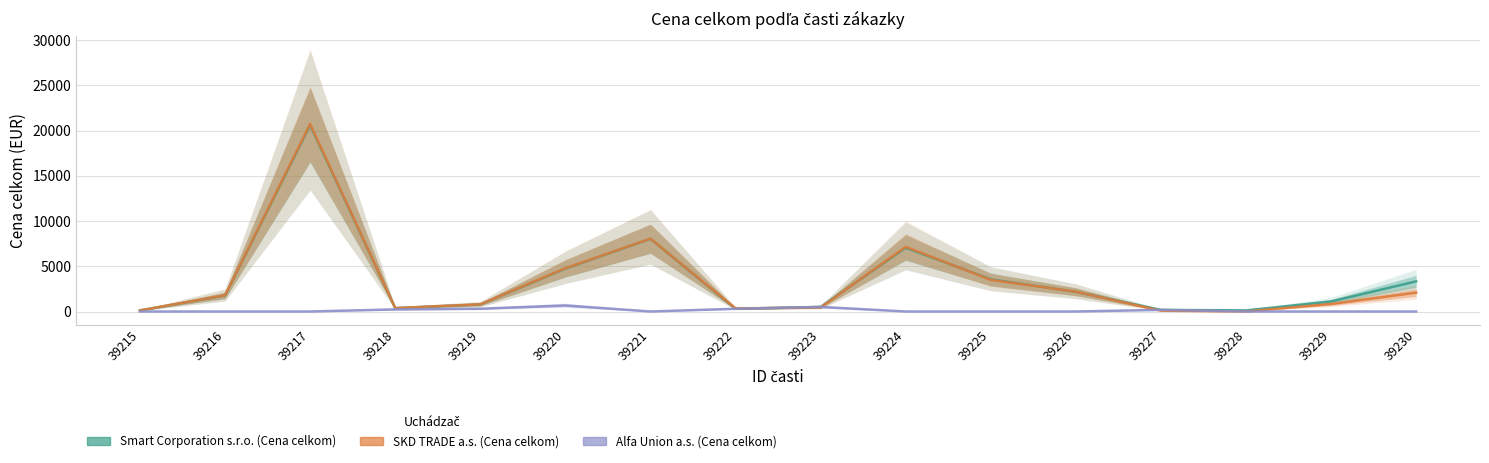

What is the difference between the Alfa Union a.s. (Cena celkom) values at 39219 and 39221?

306.0